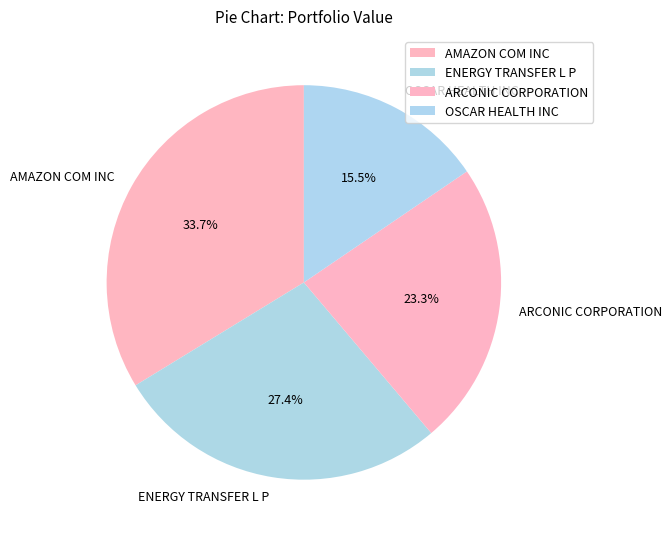

What is the total percentage of ARCONIC CORPORATION and OSCAR HEALTH INC?

38.8%